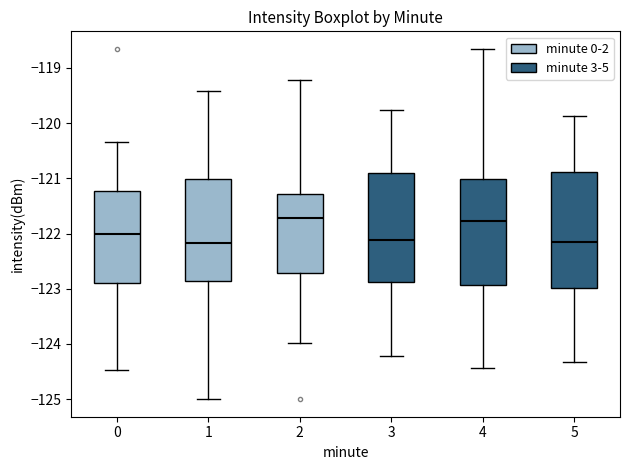

Reading left to right, transcribe this box plot: for each box, give where its median line is, the range the box spans, and where its two whiskers end, as read against the y-axis. The values are not printed on the chart, so give them approximately, as read against the axis.

0: median -122.0, box -122.9 to -121.2, whiskers -124.5 to -120.4
1: median -122.2, box -122.9 to -121.0, whiskers -125.0 to -119.4
2: median -121.7, box -122.7 to -121.3, whiskers -124.0 to -119.2
3: median -122.1, box -122.9 to -120.9, whiskers -124.2 to -119.8
4: median -121.8, box -122.9 to -121.0, whiskers -124.4 to -118.7
5: median -122.2, box -123.0 to -120.9, whiskers -124.3 to -119.9